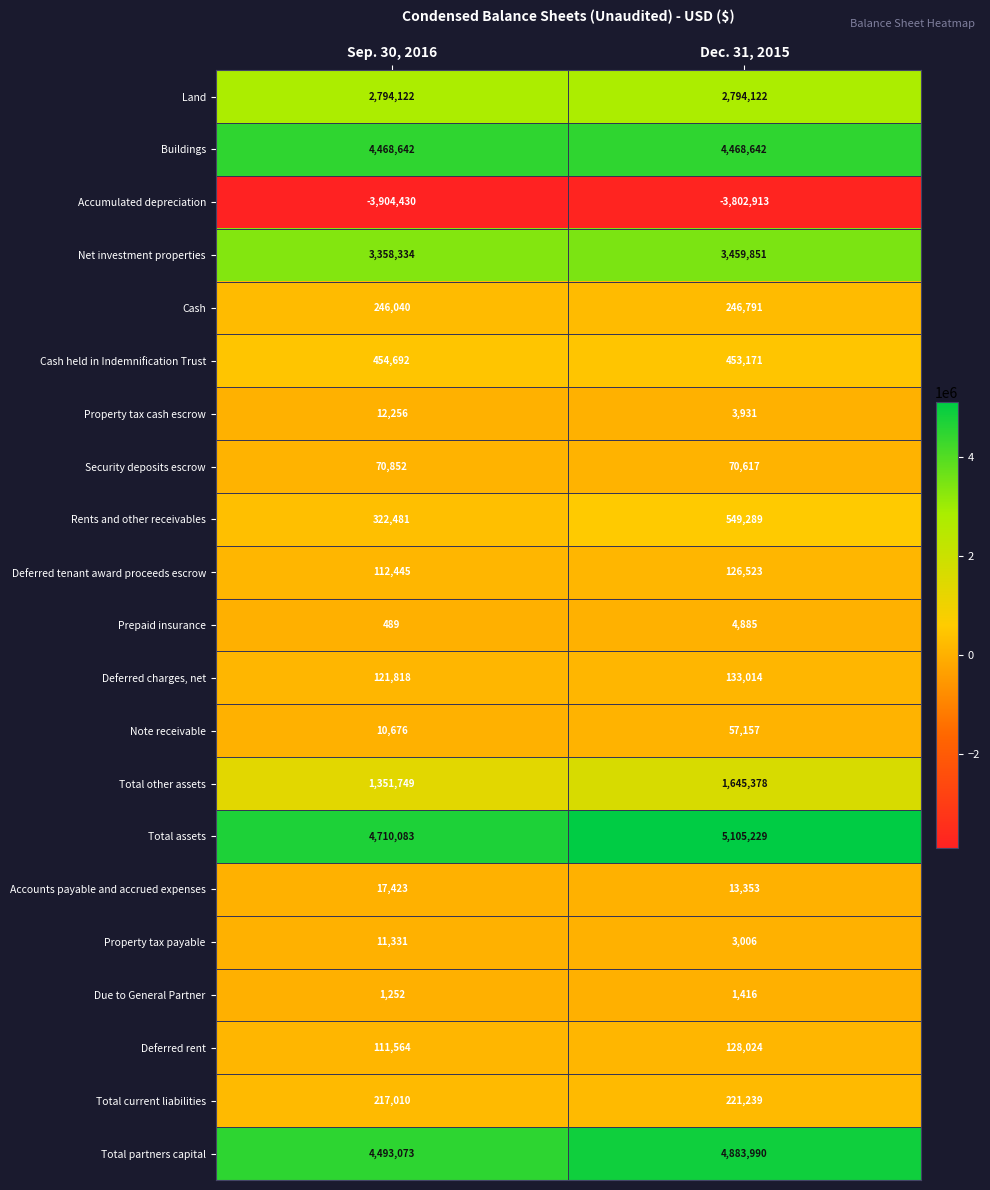

Which series has the largest total across all categories?

Total assets